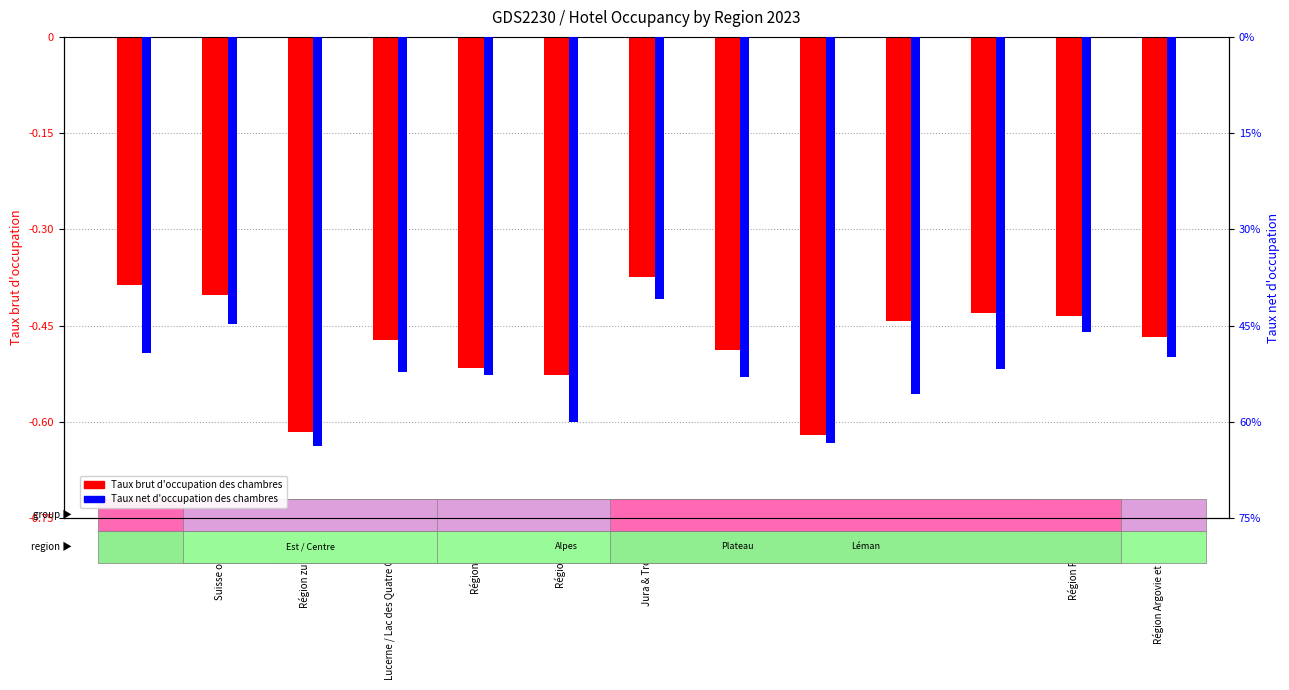

Which series changed the most between Région zurichoise and Lucerne / Lac des Quatre Cantons?

Taux brut d'occupation des chambres